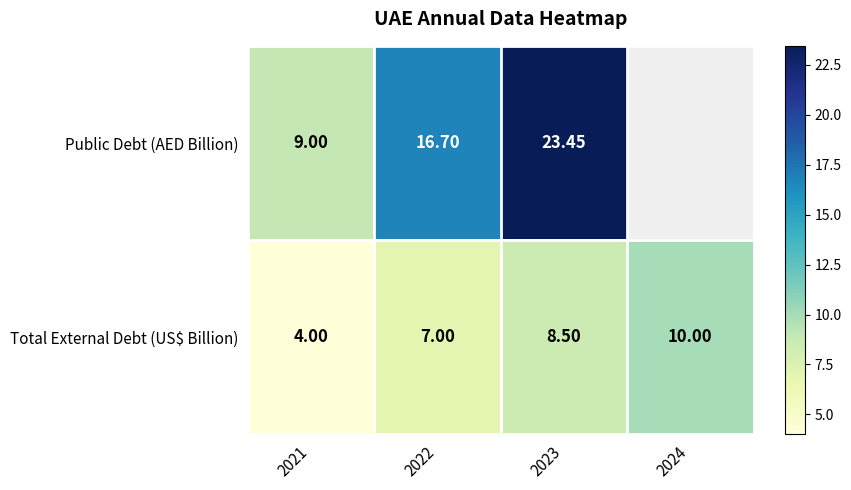

At which label does Public Debt (AED Billion) reach its minimum?

2021